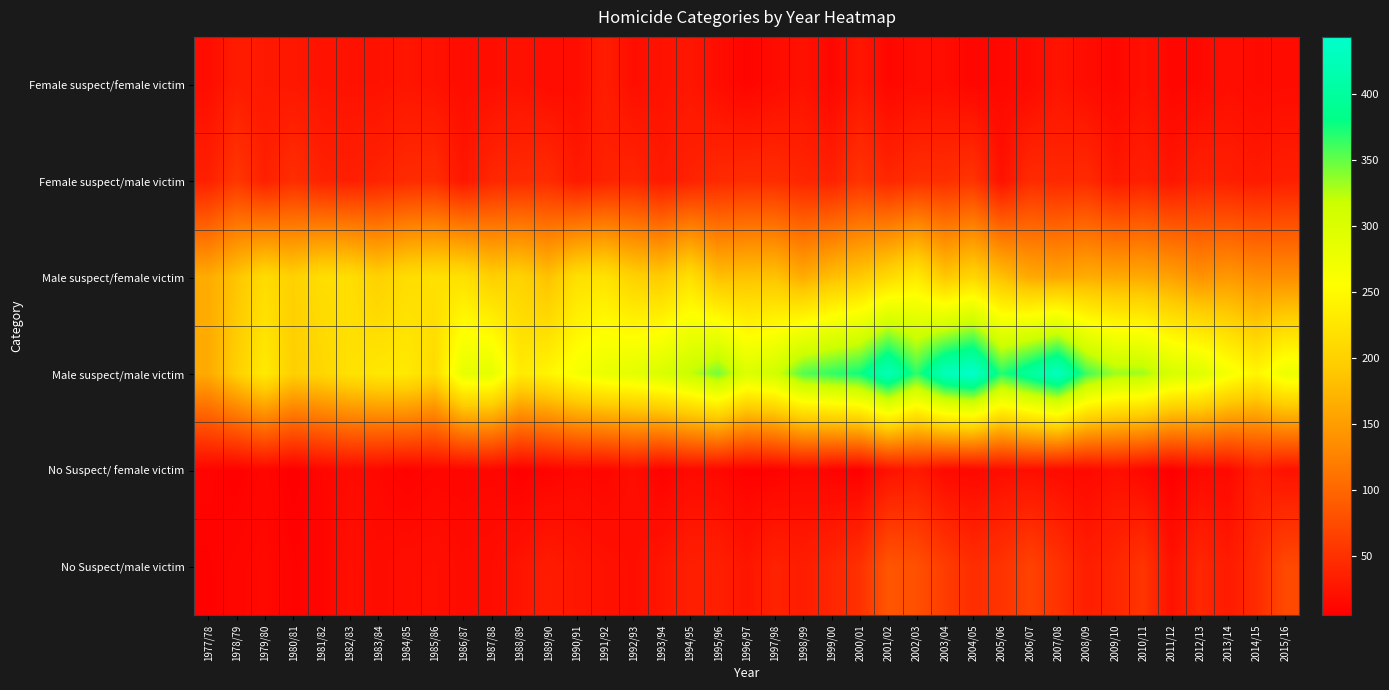

Reading right to left, what are all the values shown in this chart?

Female suspect/female victim: 2015/16=16	2014/15=15	2013/14=19	2012/13=13	2011/12=11	2010/11=21	2009/10=12	2008/09=17	2007/08=24	2006/07=15	2005/06=13	2004/05=11	2003/04=17	2002/03=17	2001/02=12	2000/01=26	1999/00=12	1998/99=22	1997/98=16	1996/97=10	1995/96=18	1994/95=26	1993/94=22	1992/93=19	1991/92=32	1990/91=18	1989/90=17	1988/89=22	1987/88=19	1986/87=18	1985/86=22	1984/85=25	1983/84=22	1982/83=22	1981/82=23	1980/81=27	1979/80=28	1978/79=31	1977/78=18
Female suspect/male victim: 2015/16=34	2014/15=30	2013/14=34	2012/13=36	2011/12=26	2010/11=35	2009/10=28	2008/09=45	2007/08=42	2006/07=45	2005/06=22	2004/05=54	2003/04=48	2002/03=49	2001/02=41	2000/01=53	1999/00=37	1998/99=40	1997/98=47	1996/97=47	1995/96=44	1994/95=37	1993/94=29	1992/93=40	1991/92=37	1990/91=29	1989/90=46	1988/89=44	1987/88=41	1986/87=26	1985/86=47	1984/85=45	1983/84=38	1982/83=34	1981/82=37	1980/81=48	1979/80=35	1978/79=56	1977/78=35
Male suspect/female victim: 2015/16=136	2014/15=137	2013/14=146	2012/13=140	2011/12=154	2010/11=162	2009/10=161	2008/09=165	2007/08=158	2006/07=161	2005/06=182	2004/05=206	2003/04=189	2002/03=231	2001/02=210	2000/01=191	1999/00=181	1998/99=163	1997/98=185	1996/97=184	1995/96=181	1994/95=218	1993/94=193	1992/93=200	1991/92=221	1990/91=217	1989/90=183	1988/89=202	1987/88=198	1986/87=219	1985/86=218	1984/85=214	1983/84=199	1982/83=215	1981/82=215	1980/81=199	1979/80=212	1978/79=186	1977/78=163
Male suspect/male victim: 2015/16=278	2014/15=244	2013/14=267	2012/13=295	2011/12=304	2010/11=332	2009/10=333	2008/09=361	2007/08=431	2006/07=400	2005/06=369	2004/05=443	2003/04=426	2002/03=366	2001/02=424	2000/01=376	1999/00=365	1998/99=355	1997/98=311	1996/97=298	1995/96=345	1994/95=319	1993/94=301	1992/93=288	1991/92=281	1990/91=266	1989/90=243	1988/89=231	1987/88=286	1986/87=285	1985/86=212	1984/85=230	1983/84=227	1982/83=220	1981/82=206	1980/81=198	1979/80=230	1978/79=198	1977/78=162
No Suspect/ female victim: 2015/16=22	2014/15=33	2013/14=14	2012/13=14	2011/12=5	2010/11=13	2009/10=20	2008/09=14	2007/08=16	2006/07=19	2005/06=18	2004/05=13	2003/04=14	2002/03=29	2001/02=22	2000/01=6	1999/00=9	1998/99=13	1997/98=8	1996/97=7	1995/96=13	1994/95=15	1993/94=8	1992/93=18	1991/92=11	1990/91=13	1989/90=9	1988/89=6	1987/88=12	1986/87=11	1985/86=11	1984/85=8	1983/84=13	1982/83=15	1981/82=11	1980/81=5	1979/80=12	1978/79=7	1977/78=10
No Suspect/male victim: 2015/16=72	2014/15=45	2013/14=30	2012/13=41	2011/12=22	2010/11=54	2009/10=40	2008/09=33	2007/08=52	2006/07=66	2005/06=52	2004/05=47	2003/04=61	2002/03=79	2001/02=84	2000/01=50	1999/00=40	1998/99=32	1997/98=37	1996/97=25	1995/96=35	1994/95=34	1993/94=25	1992/93=19	1991/92=22	1990/91=26	1989/90=31	1988/89=24	1987/88=17	1986/87=16	1985/86=20	1984/85=19	1983/84=16	1982/83=20	1981/82=10	1980/81=9	1979/80=14	1978/79=12	1977/78=8